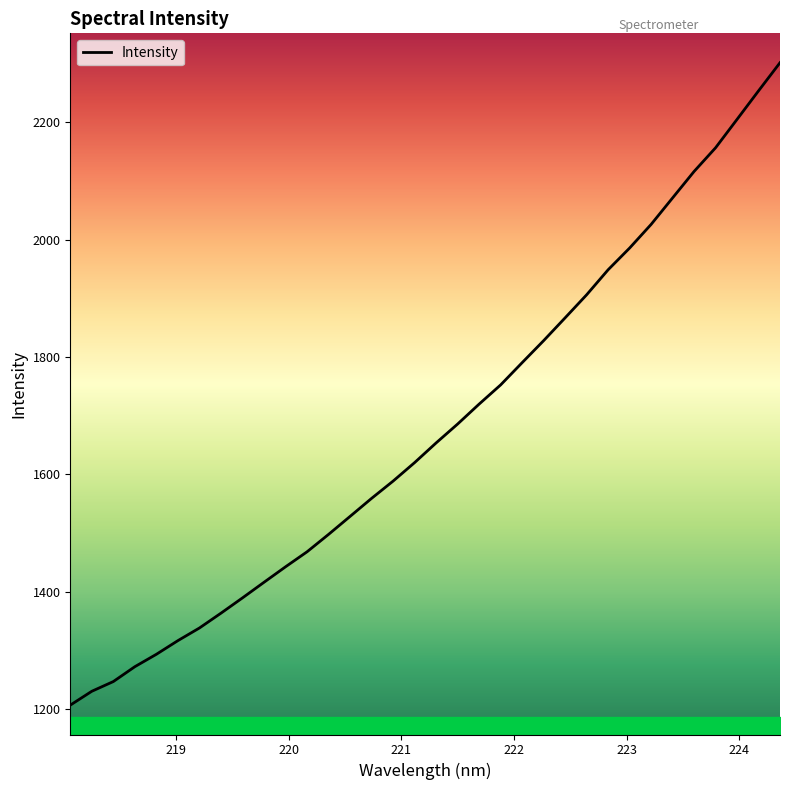

What is the greatest value displayed?

2301.0